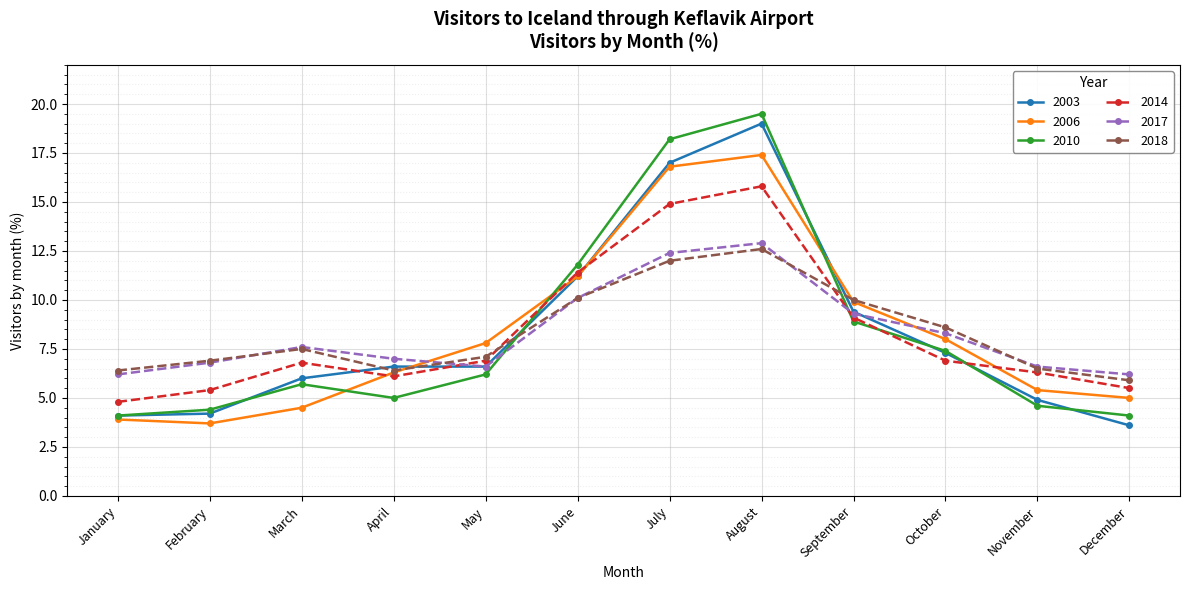

What is the spread (max minus min) of values at June?

1.7